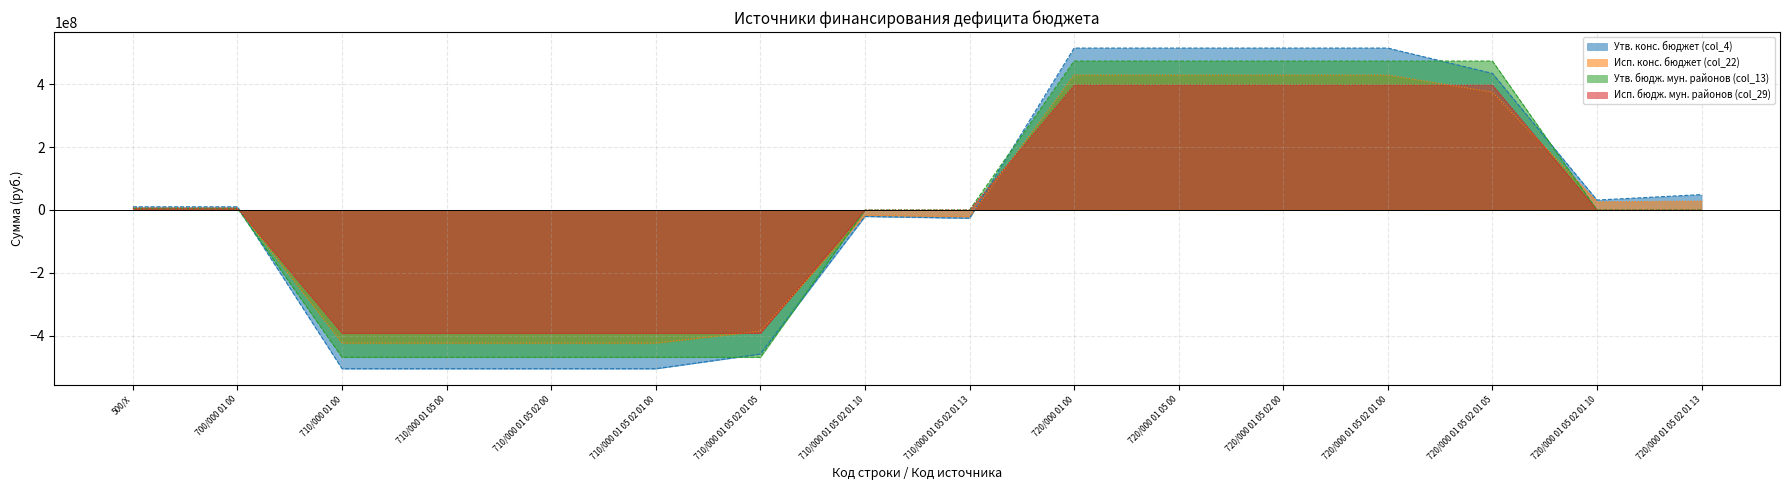

At which category does the chart reach its minimum across all series?

710/000 01 00